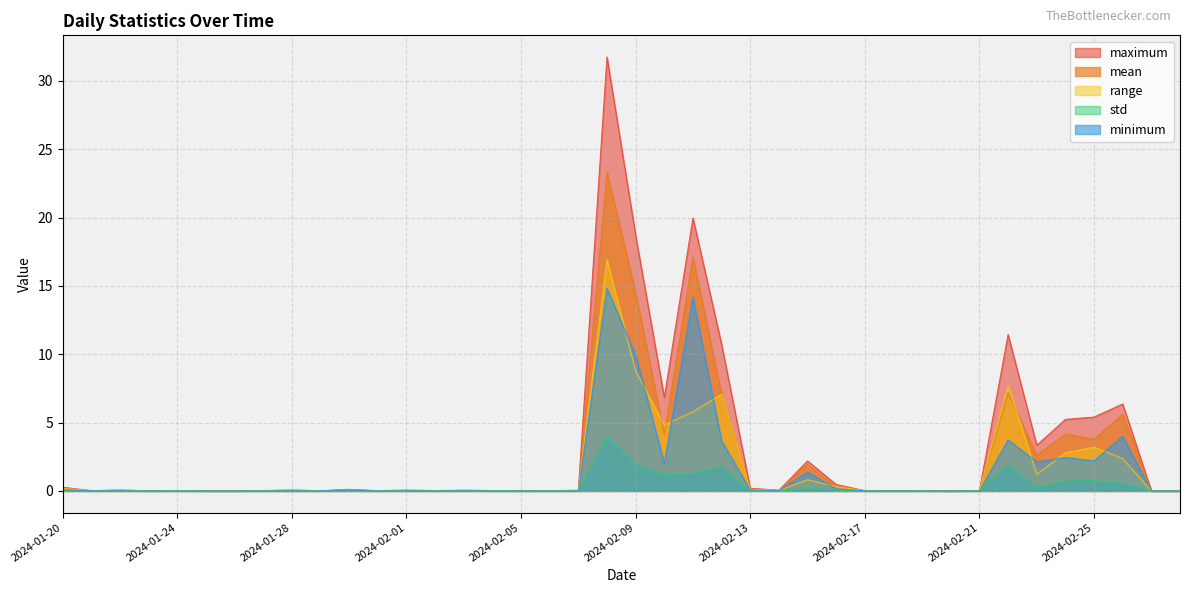

Between 2024-02-10 and 2024-02-27, which series saw the biggest shift?

maximum